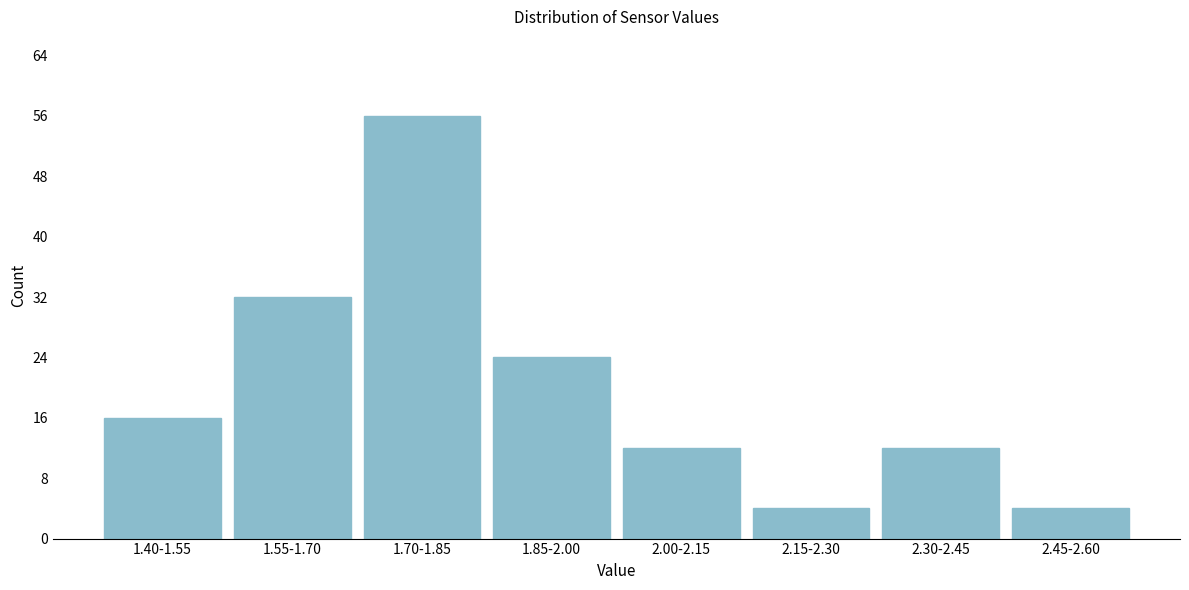

Reading right to left, transcribe all the data shown in this chart.

4	12	4	12	24	56	32	16